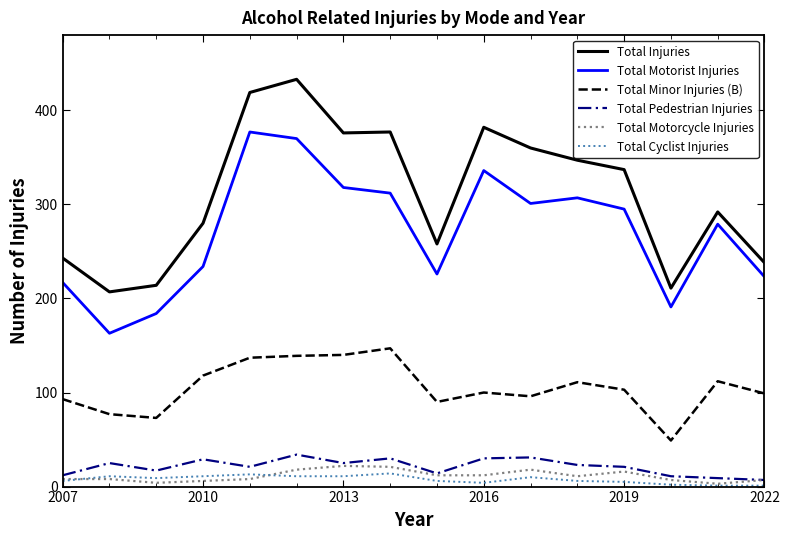

What is the greatest value displayed?

433